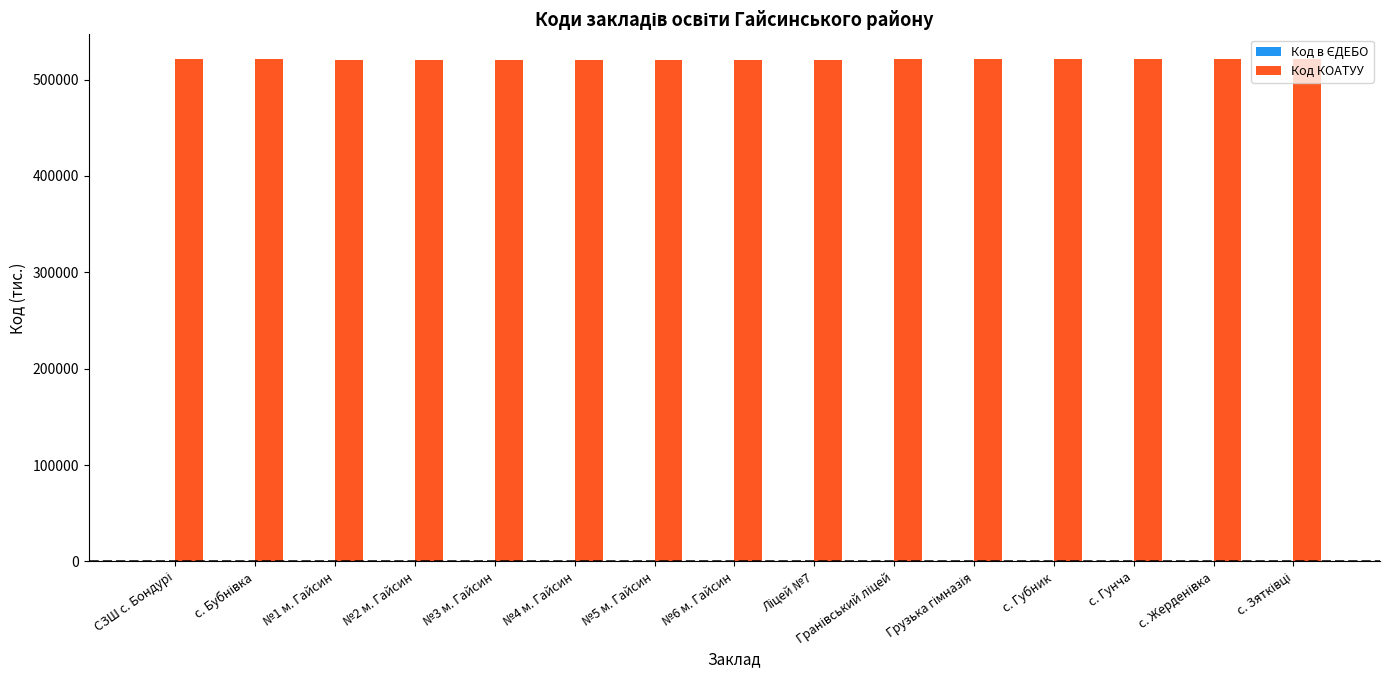

How many groups of bars are there?

15